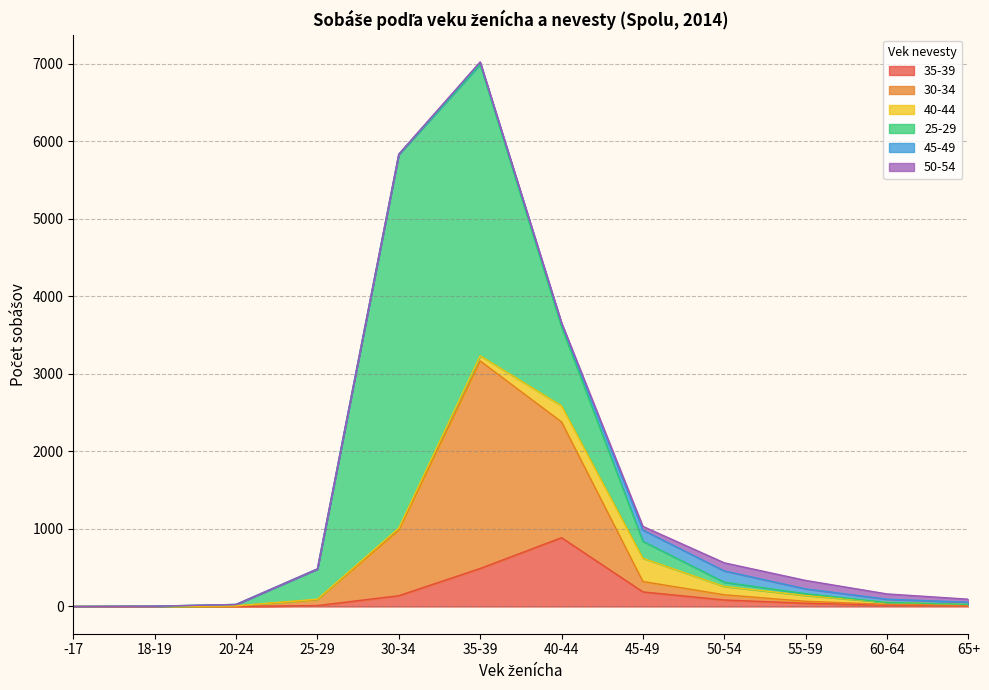

What is the difference between the 40-44 values at 65+ and spolu?

8